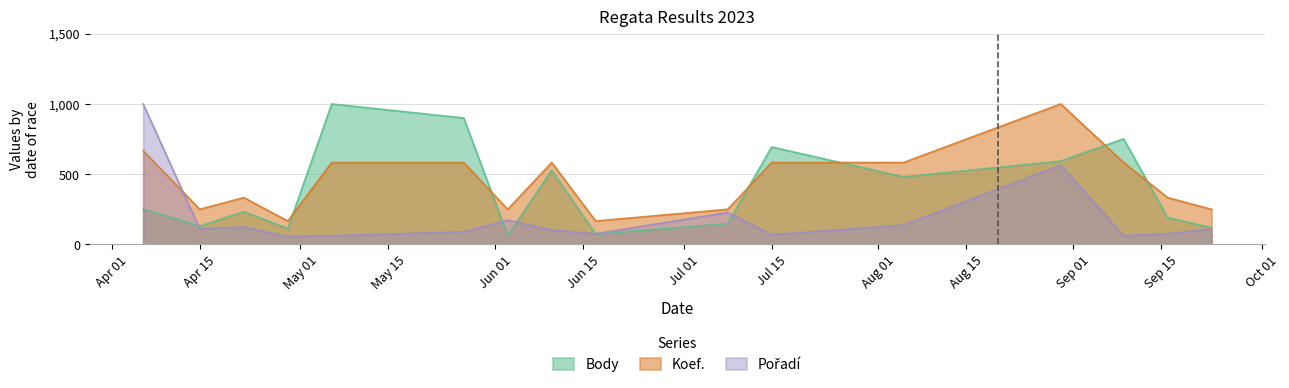

Read the Koef. value at 2023-05-06.

583.3